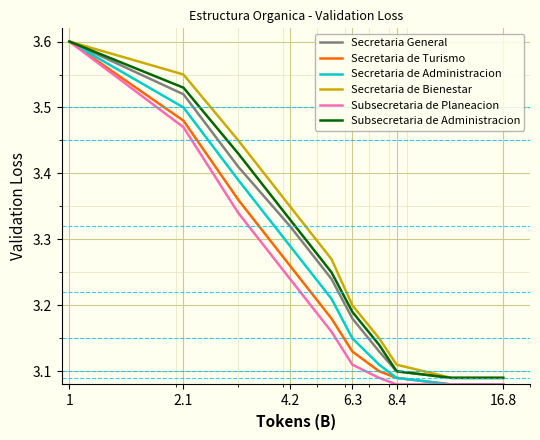

What is the maximum value for Secretaria de Bienestar?

3.6